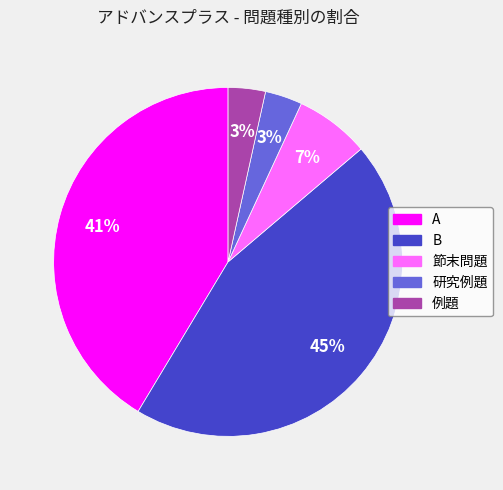

What is the largest slice in the pie chart?

B